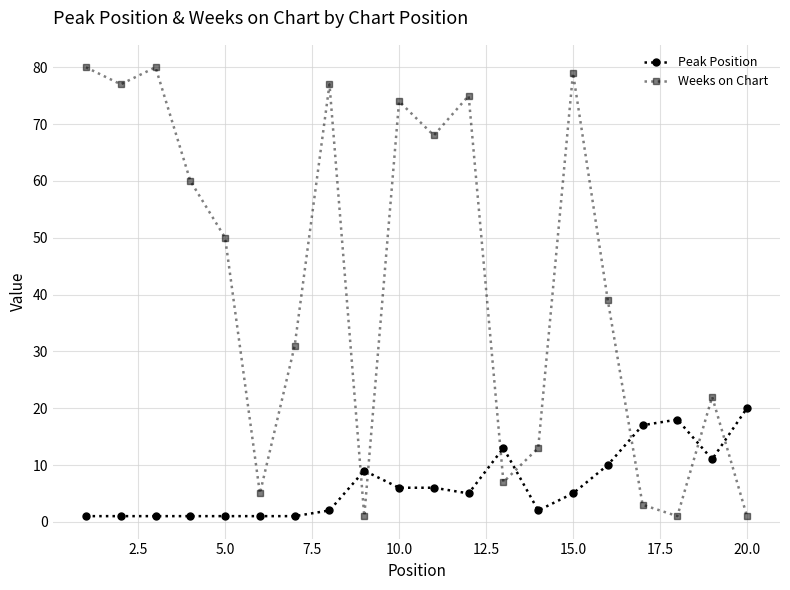

Which series has the largest range (max minus min)?

Weeks on Chart